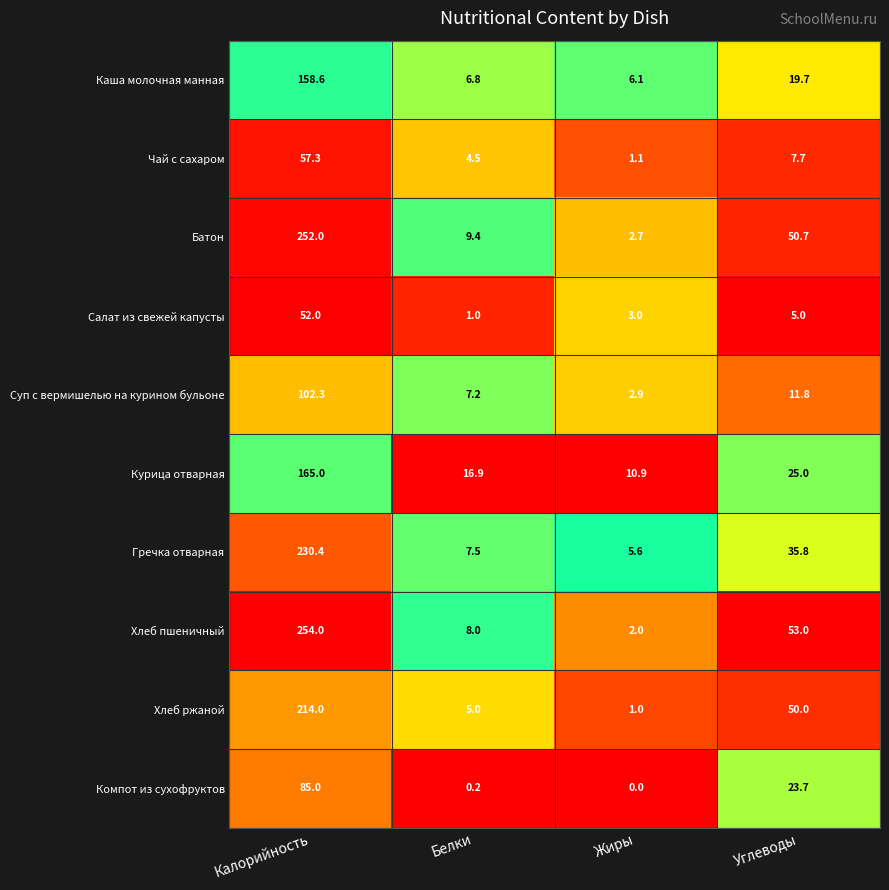

Which series has the widest spread of values?

Хлеб пшеничный